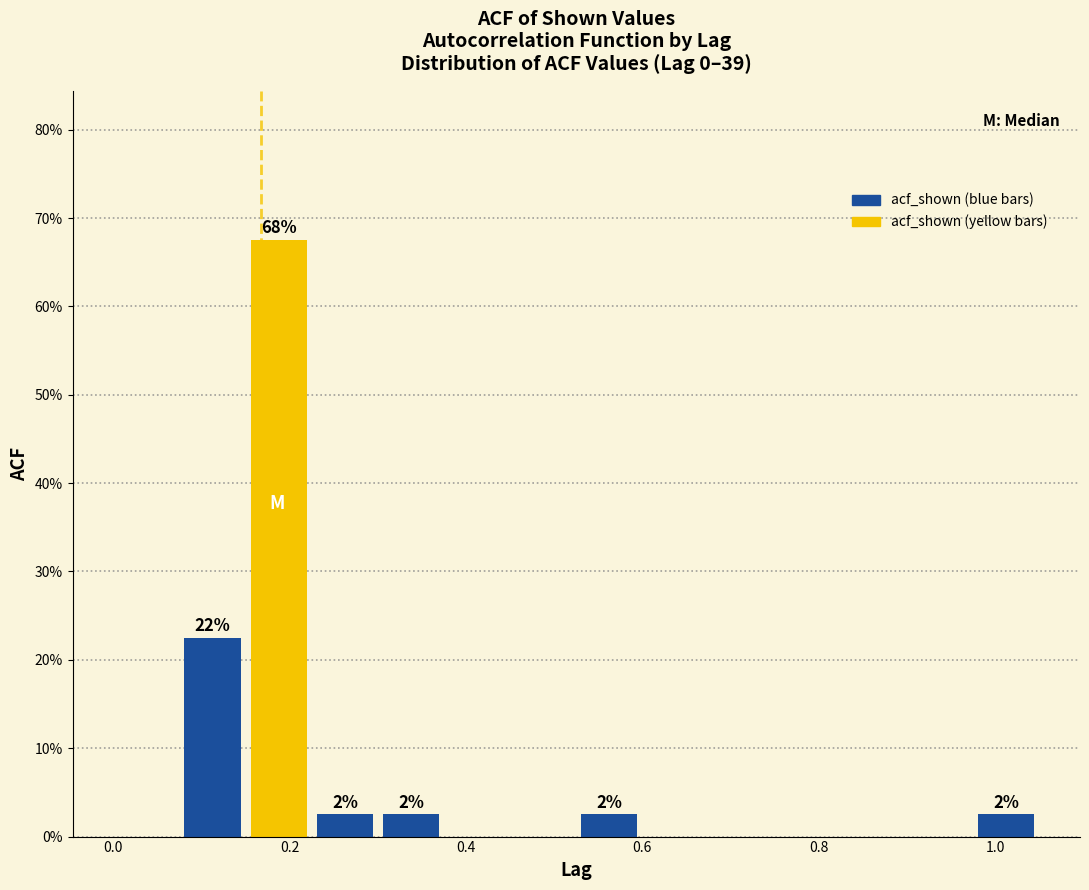

Around what value on the x-axis is the tallest bar? Give the approximate position of its centre, as read against the axis.

0.18